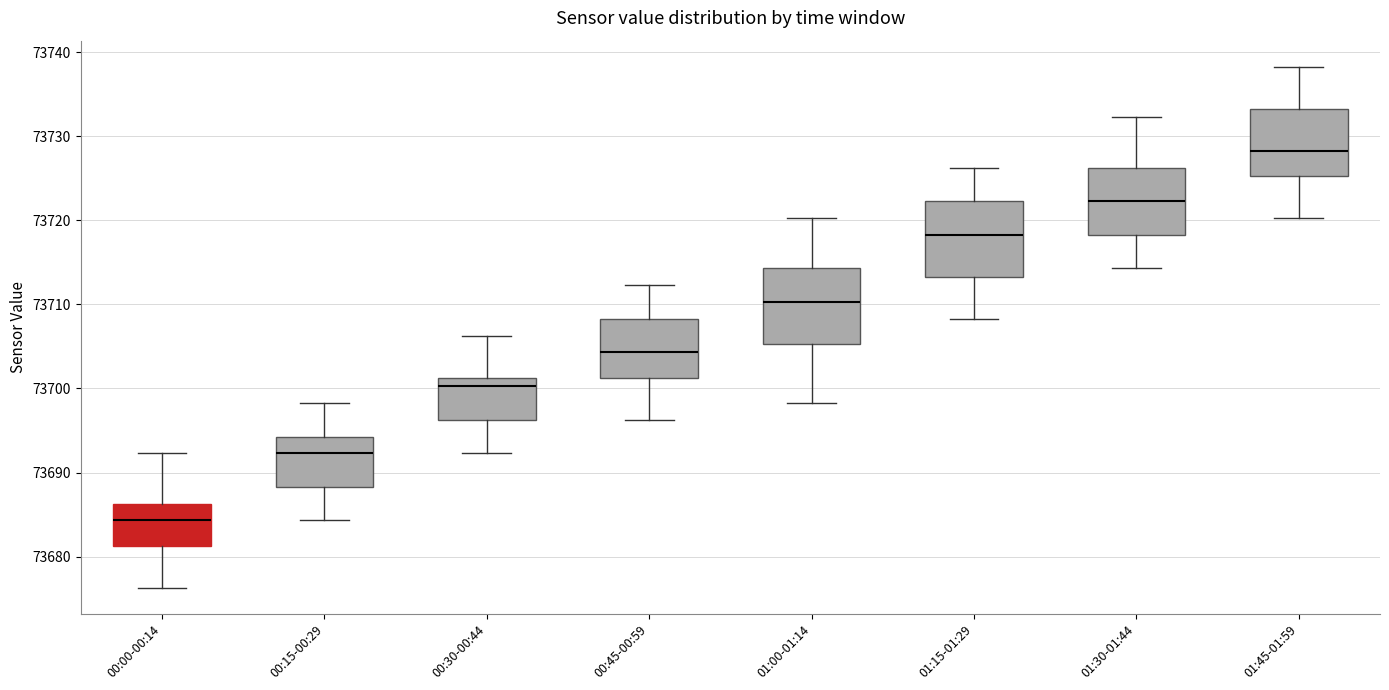

Reading left to right, read every box against the y-axis: the position of its median line, the range the box covers, and the ends of its whiskers. The values are not printed on the chart, so give them approximately, as read against the axis.

00:00-00:14: median 73684, box 73681 to 73686, whiskers 73676 to 73692
00:15-00:29: median 73692, box 73688 to 73694, whiskers 73684 to 73698
00:30-00:44: median 73700, box 73696 to 73701, whiskers 73692 to 73706
00:45-00:59: median 73704, box 73701 to 73708, whiskers 73696 to 73712
01:00-01:14: median 73710, box 73705 to 73714, whiskers 73698 to 73720
01:15-01:29: median 73718, box 73713 to 73722, whiskers 73708 to 73726
01:30-01:44: median 73722, box 73718 to 73726, whiskers 73714 to 73732
01:45-01:59: median 73728, box 73725 to 73733, whiskers 73720 to 73738